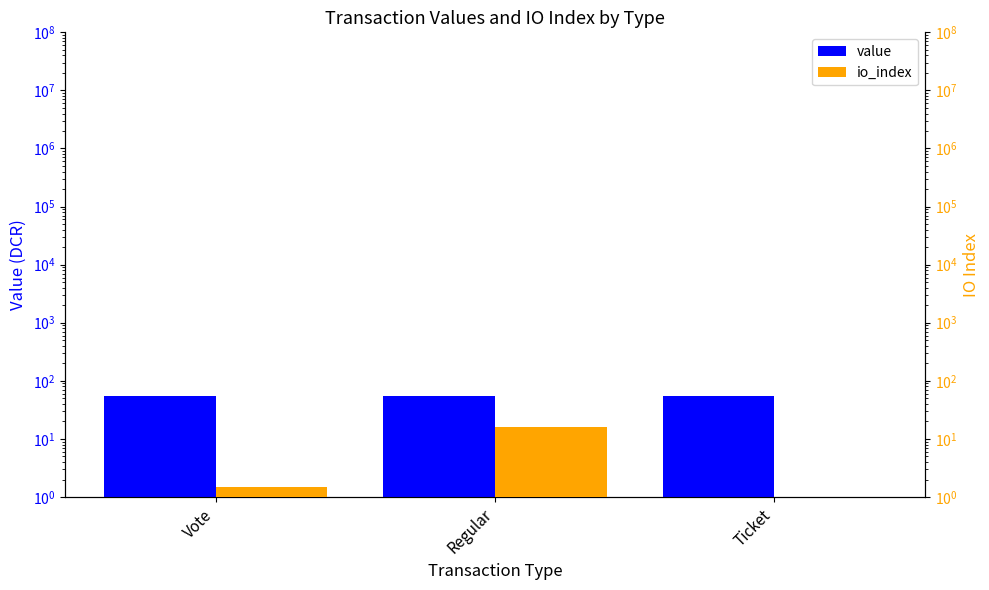

The value of value at Regular is 11.5. True or false?

False